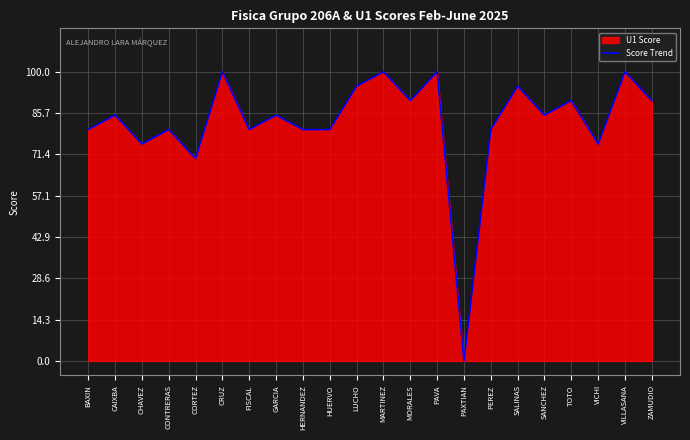

What is the sum of all values?

1815